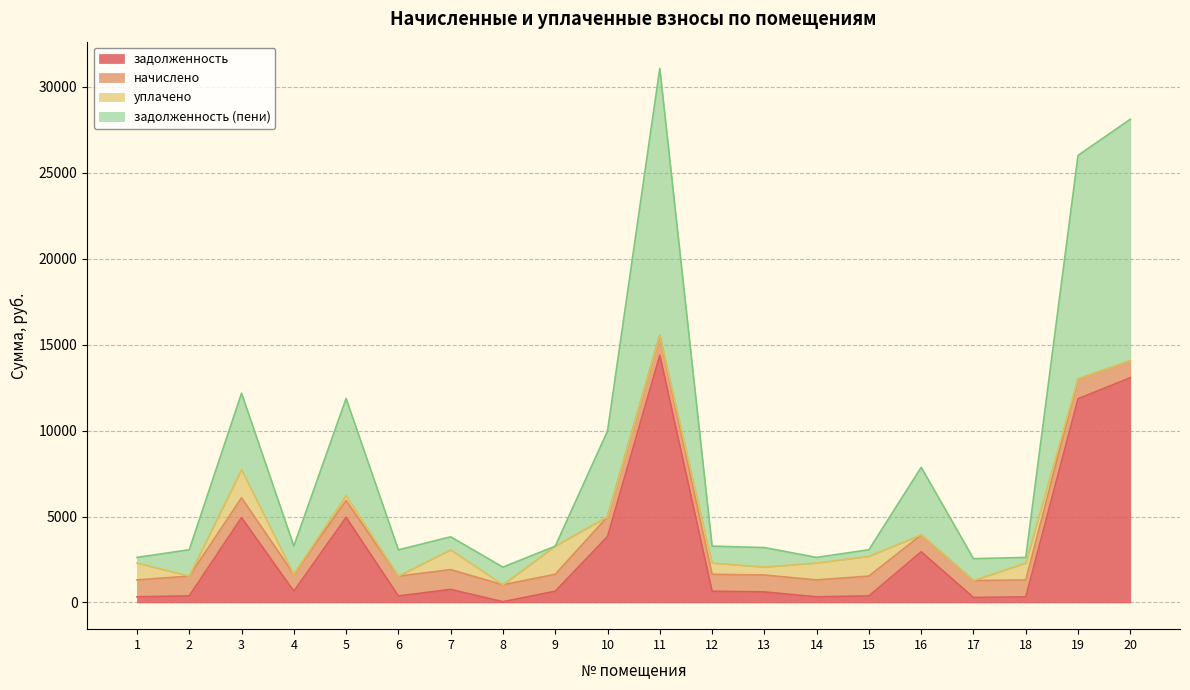

What is the highest value of the задолженность series?

14383.2